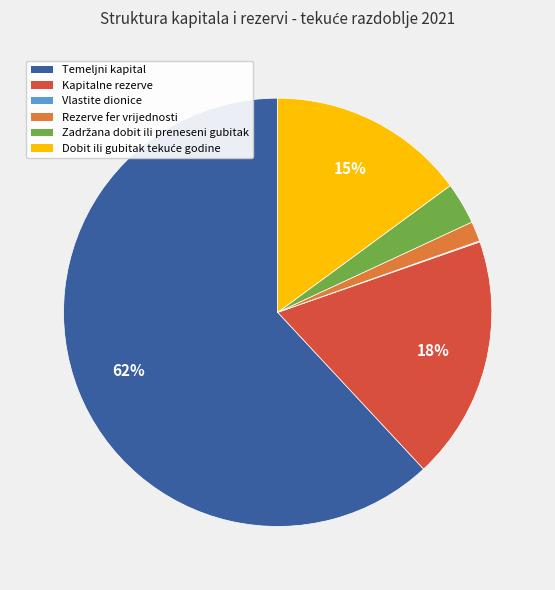

To the nearest percent, what is the average slice percentage?

17%